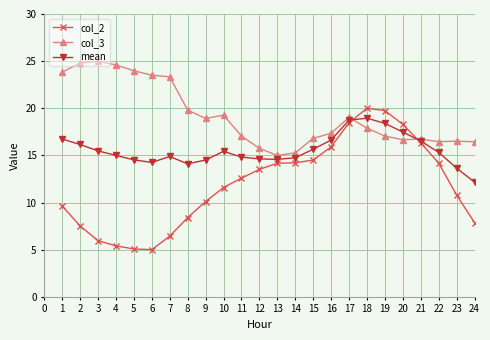

What is the total value across all series at 4?

45.0